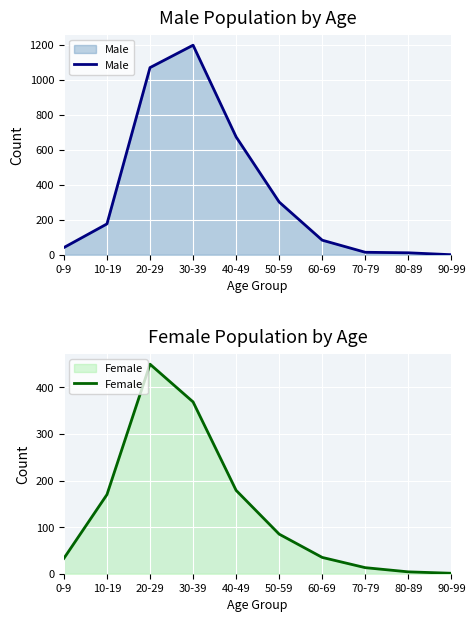

What is the greatest value displayed?

1197